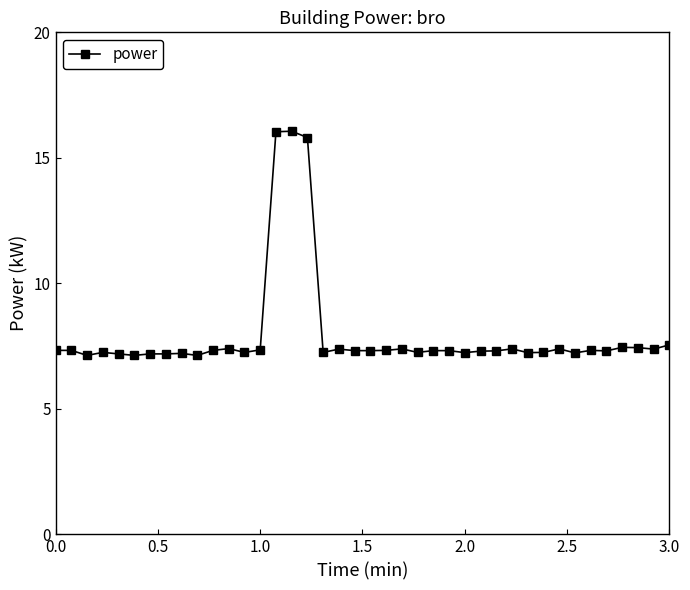

What is the difference between the second highest and minimum values?

8.9